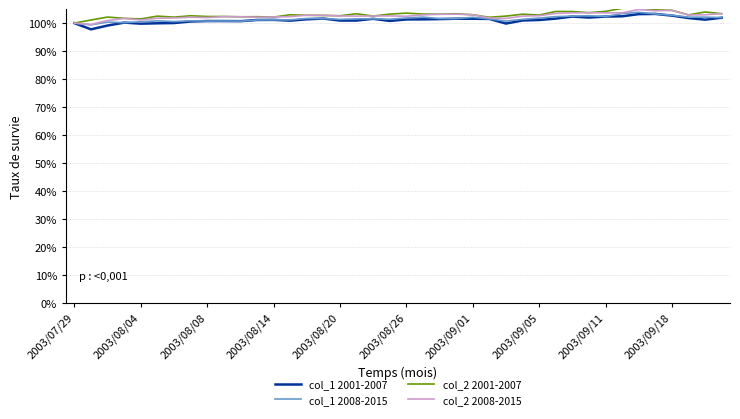

What is the highest value of the col_2 2001-2007 series?

105.5